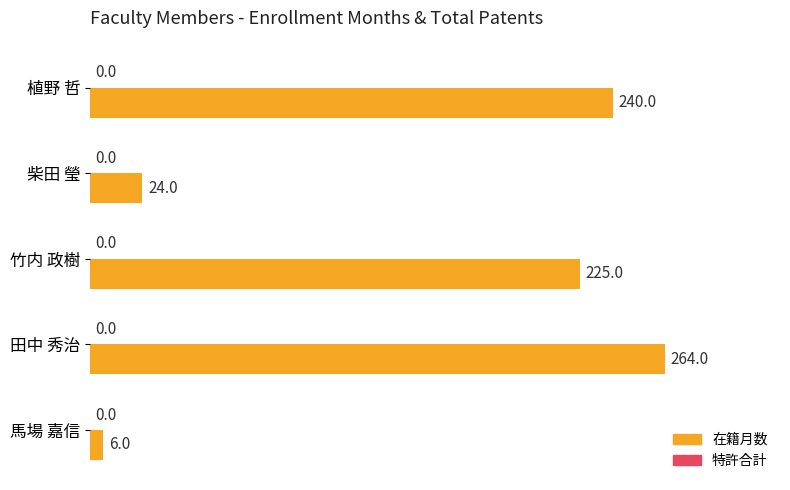

Which has a higher value, 植野 哲 or 田中 秀治?

田中 秀治